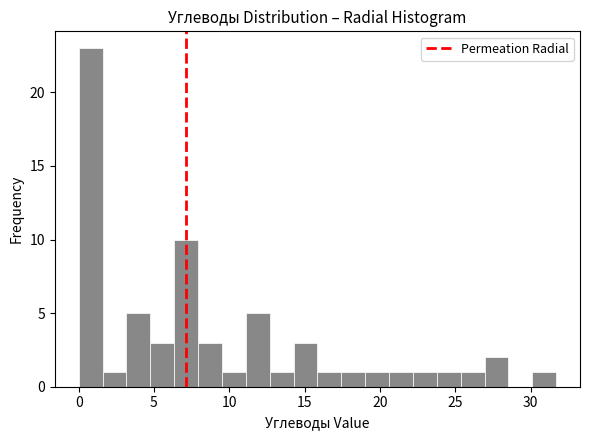

Read against the x-axis, roughly where is the centre of the tallest bar?

1.0